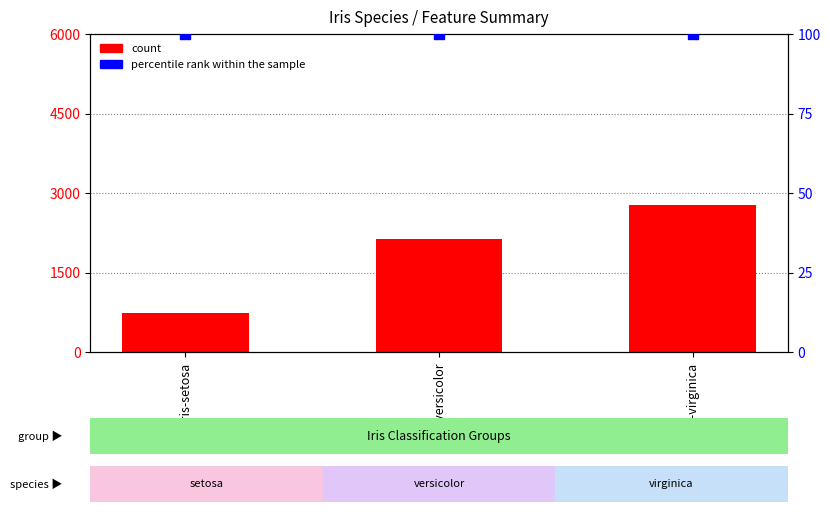

Which series has the largest total across all categories?

count